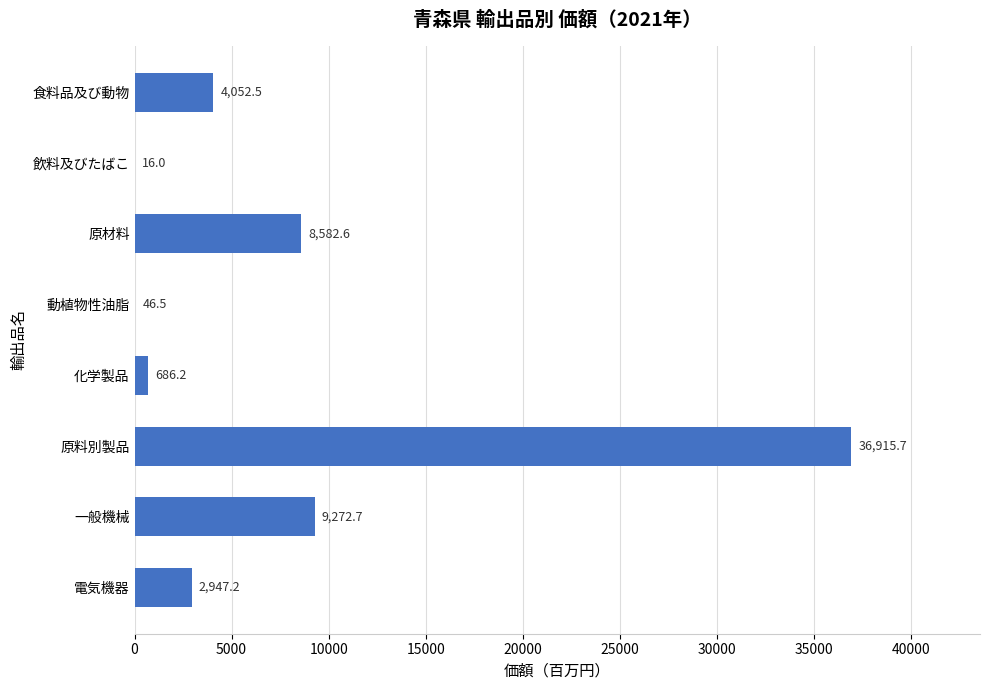

Reading top to bottom, transcribe all the data shown in this chart.

食料品及び動物=4052.5	飲料及びたばこ=16.0	原材料=8582.6	動植物性油脂=46.5	化学製品=686.2	原料別製品=36915.7	一般機械=9272.7	電気機器=2947.2